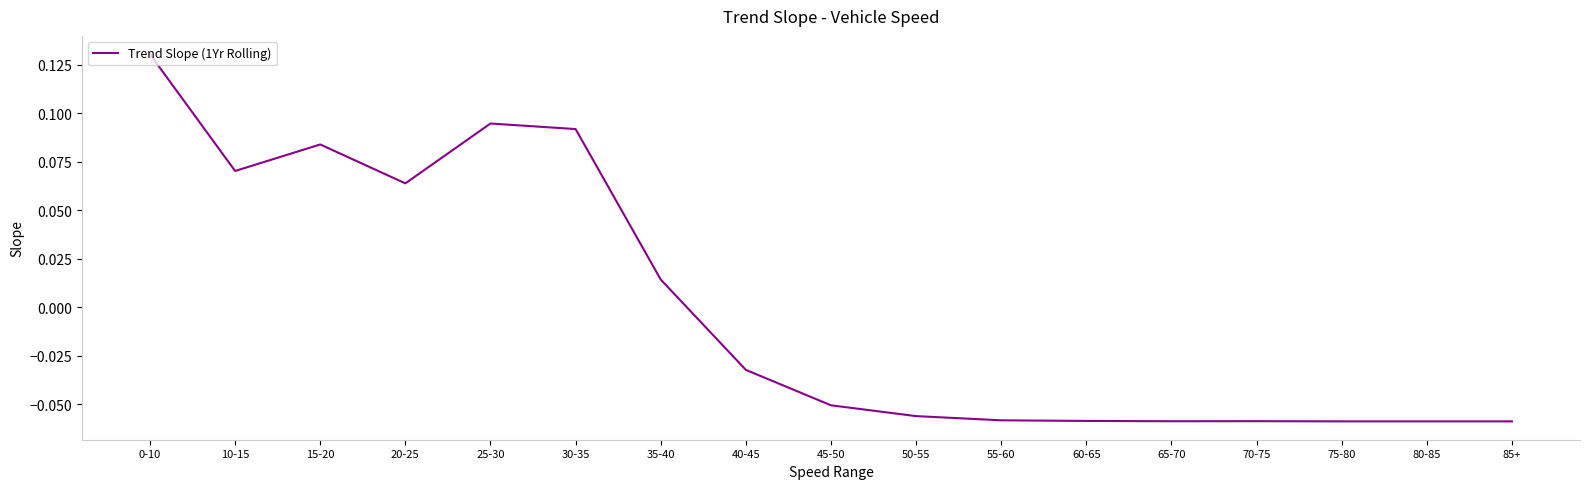

How many lines are shown in the chart?

1